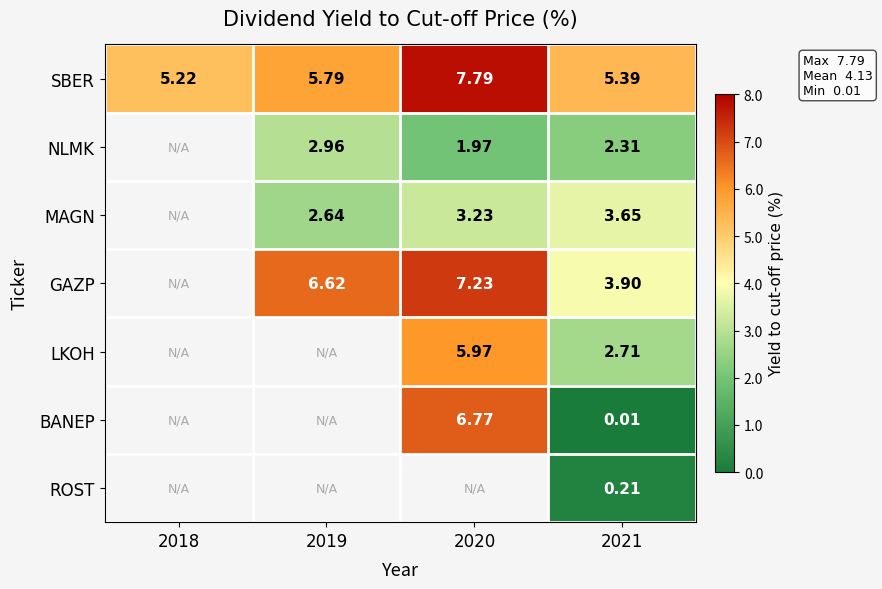

At which category is the sum across all series the highest?

2021